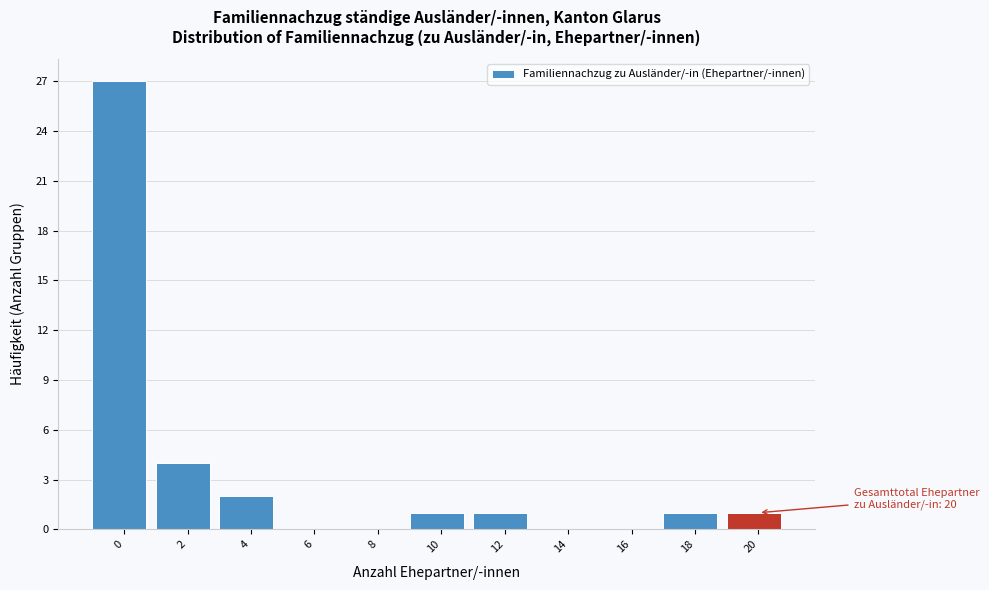

Reading right to left, list all the values displayed in this chart.

20=1	18=1	16=0	14=0	12=1	10=1	8=0	6=0	4=2	2=4	0=27